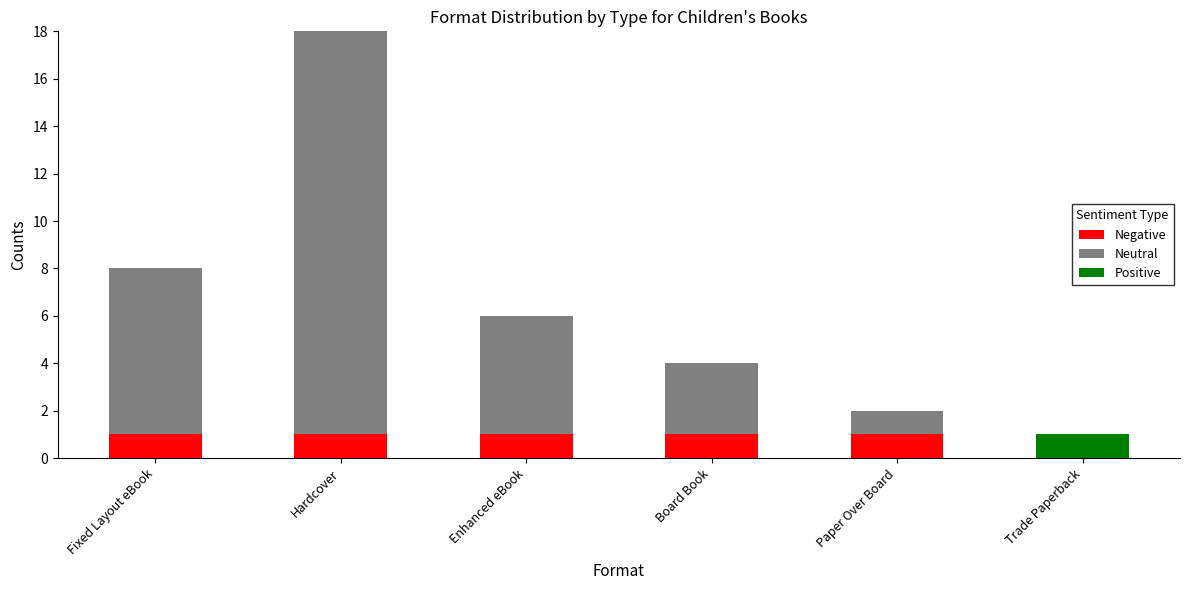

At which category is the sum across all series the highest?

Hardcover